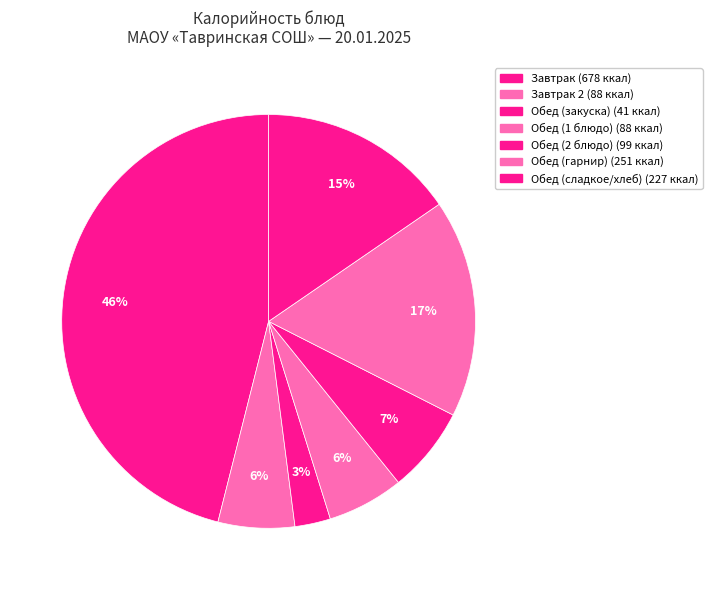

Does any single category account for the majority?

No